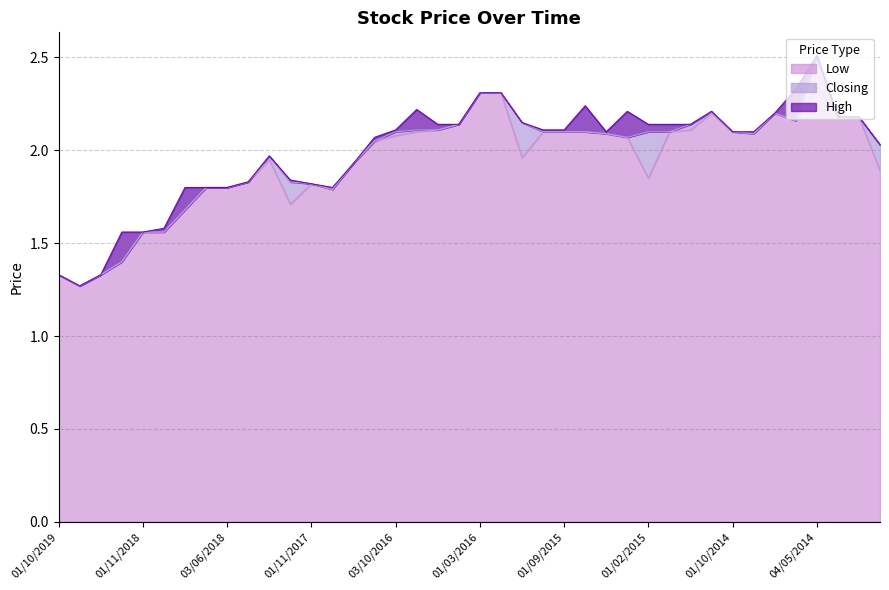

What is the minimum value shown in the chart?

1.3